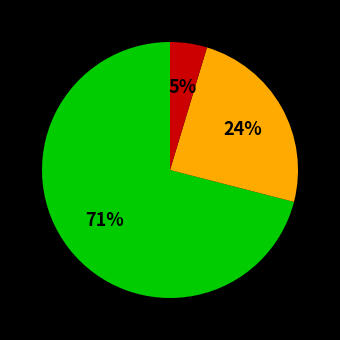

Does any single category account for the majority?

Yes